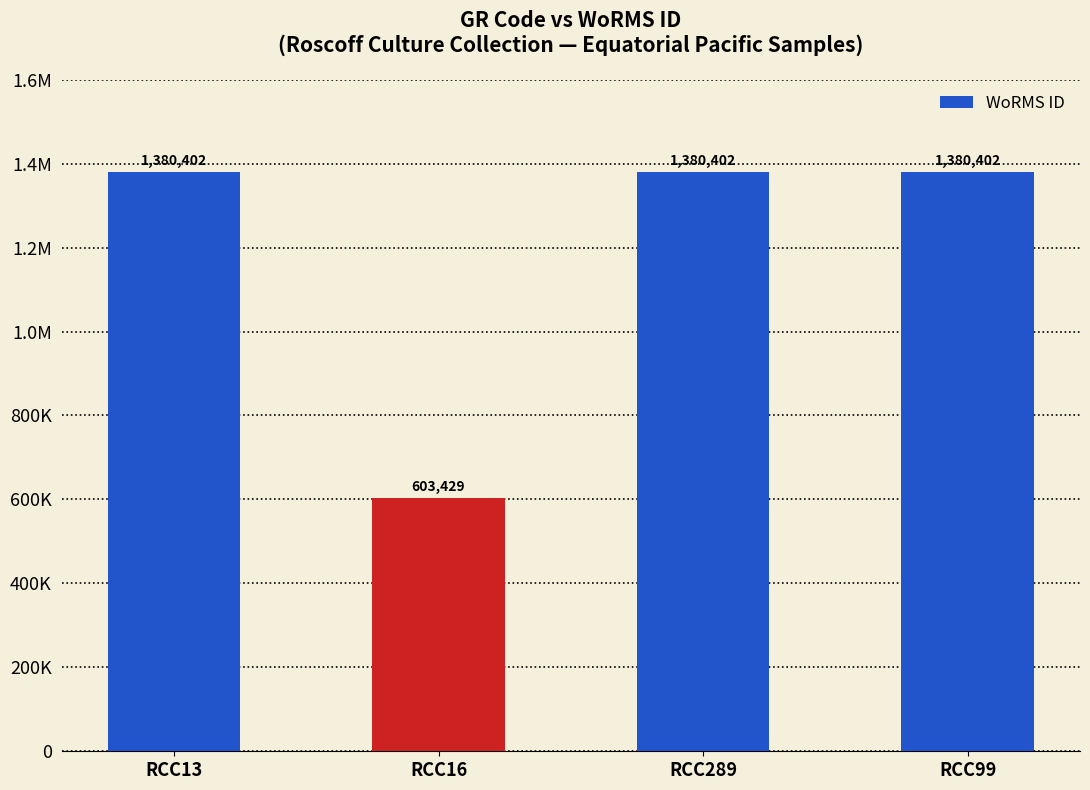

What is the average value?

1186159